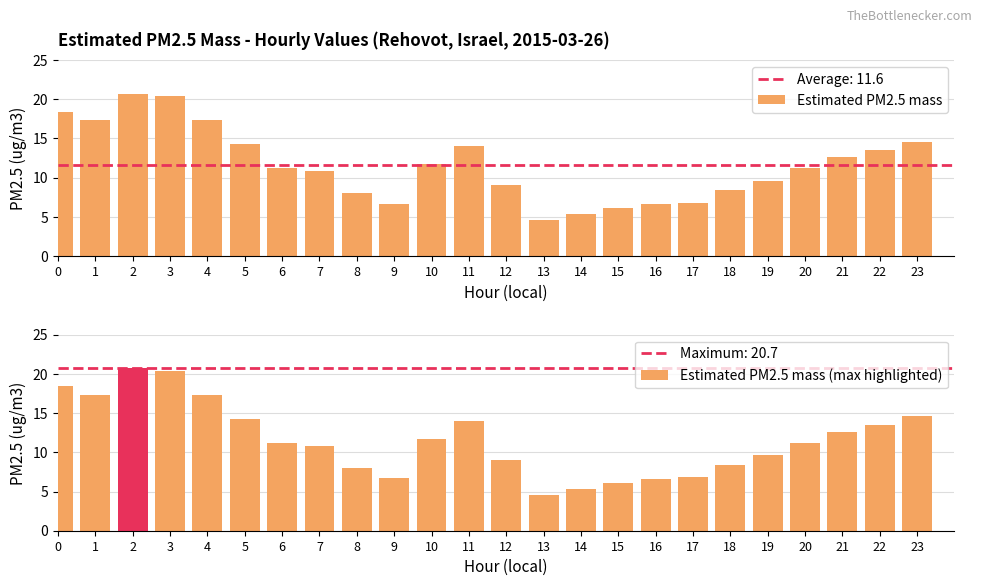

Which series has the largest total across all categories?

Estimated PM2.5 mass